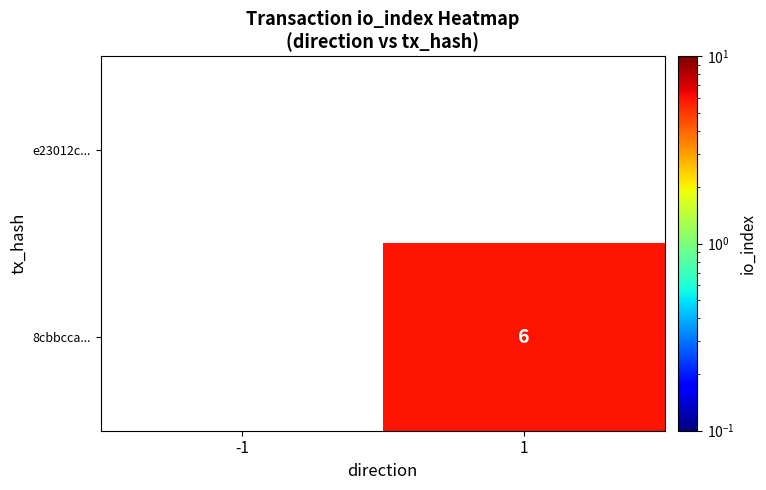

True or false: 8cbbcca... has a value of 4 at 1.

False